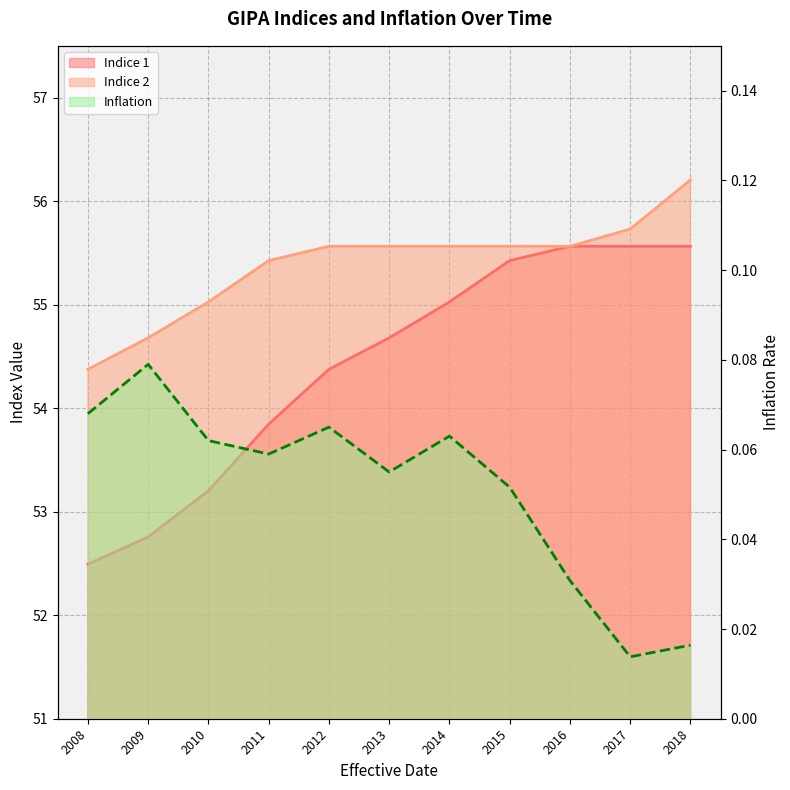

At which label is Indice 1 closest to 54?

2011